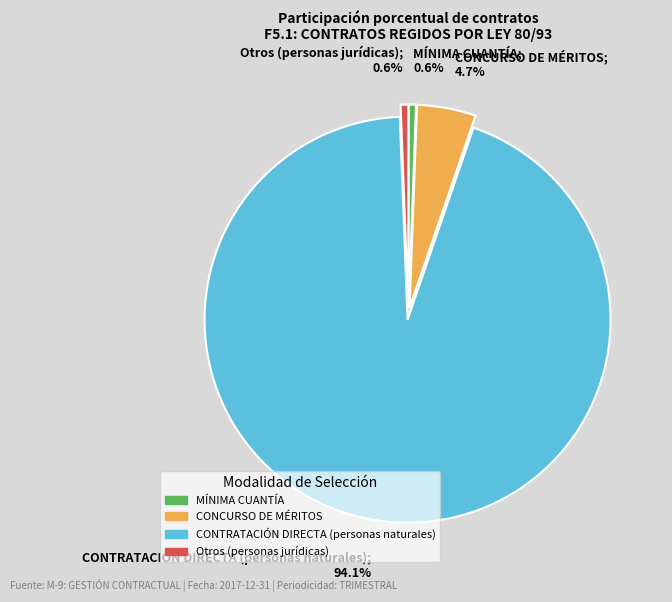

To the nearest percent, what is the average slice percentage?

25%